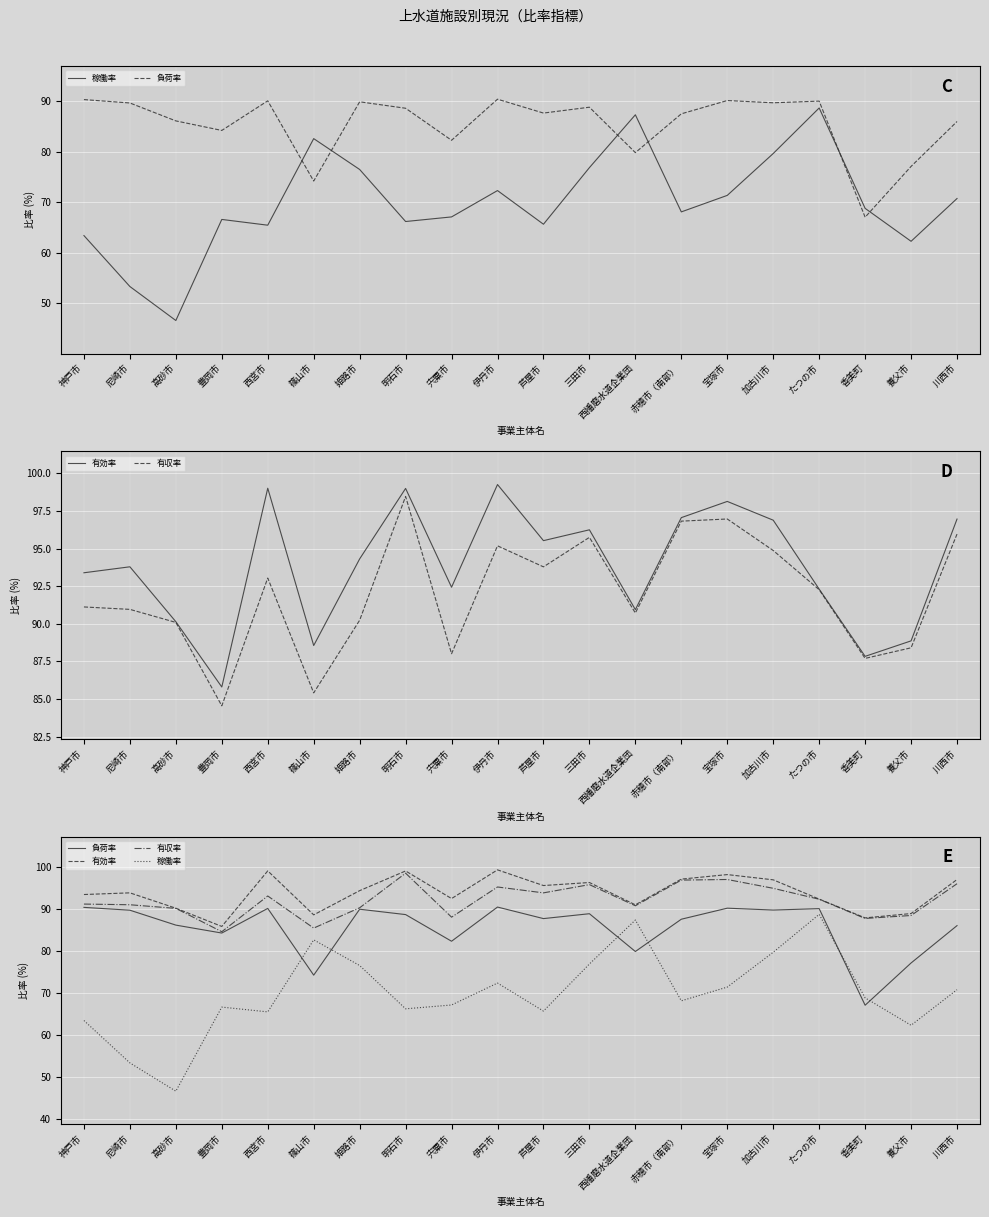

In 有収率, how many points are lower than both neighbors (excluding endpoints)?

6